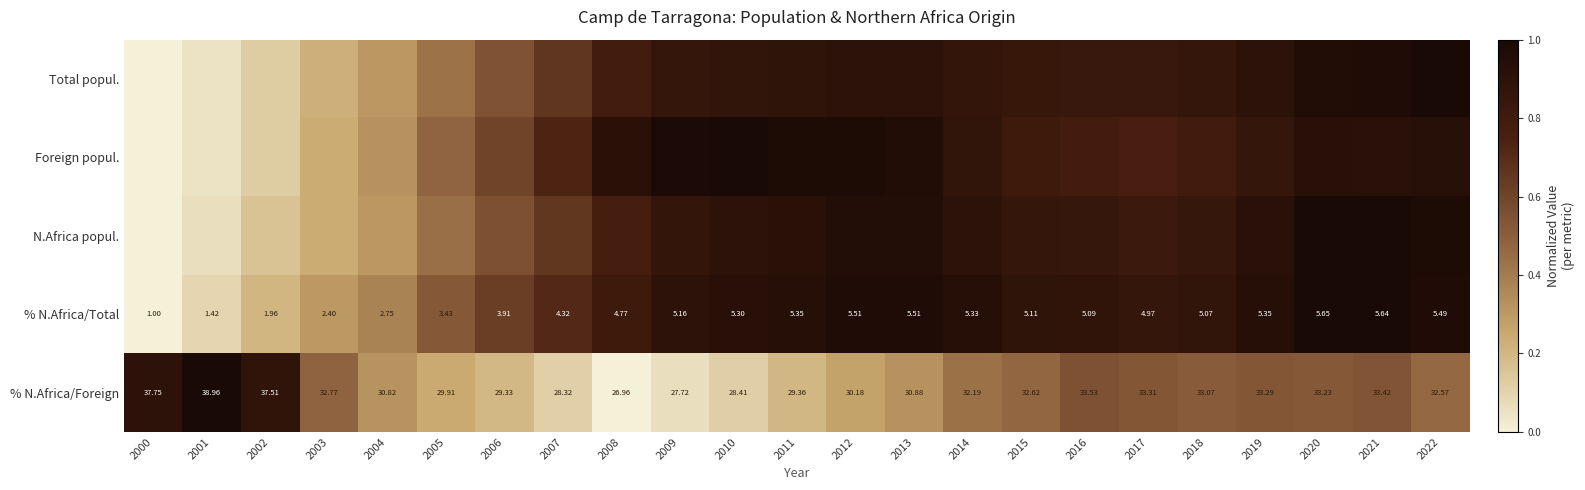

At 2008, list the series in order from smallest to largest.

% N.Africa/Foreign, N.Africa popul., Total popul., % N.Africa/Total, Foreign popul.